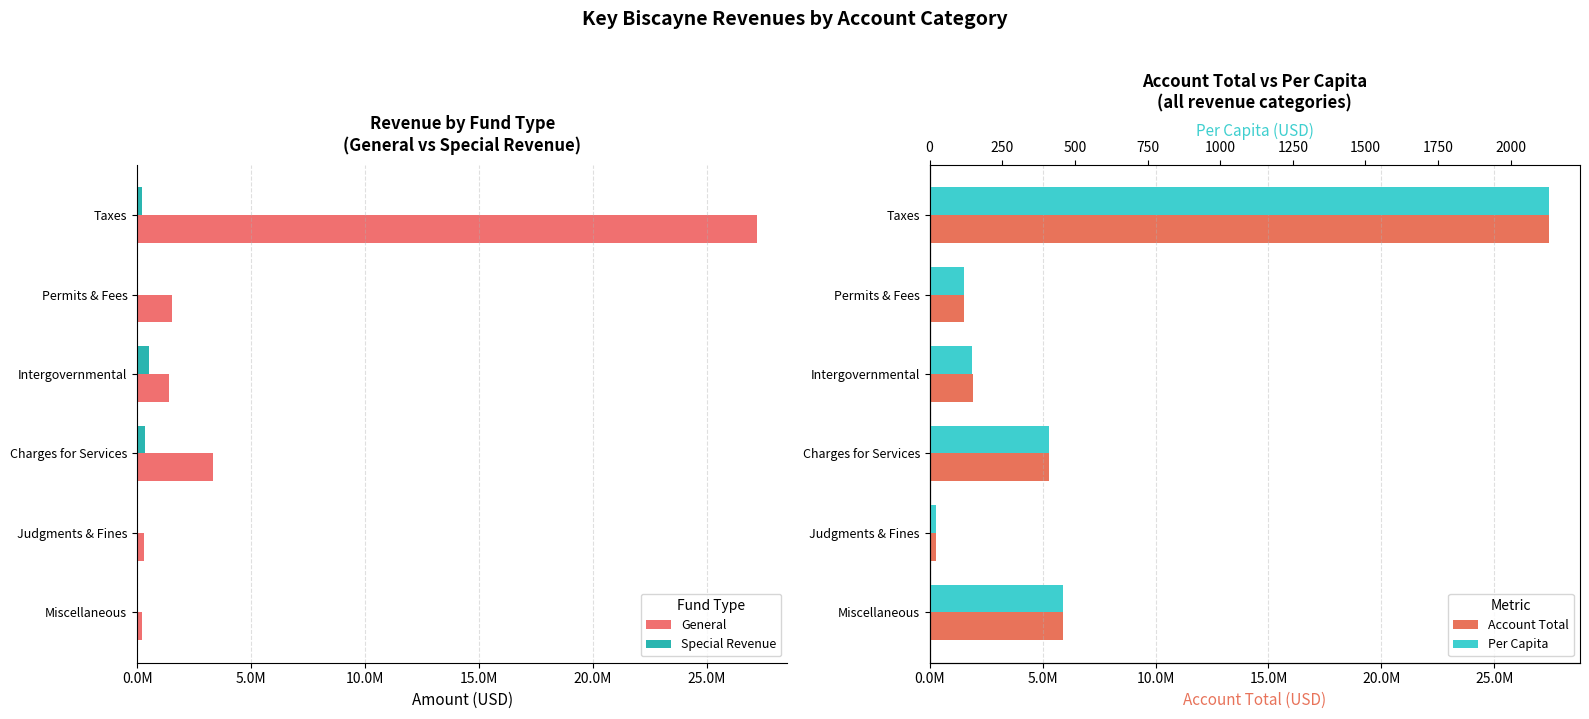

At Miscellaneous, list the series in order from largest to smallest.

Account Total, General, Per Capita, Special Revenue